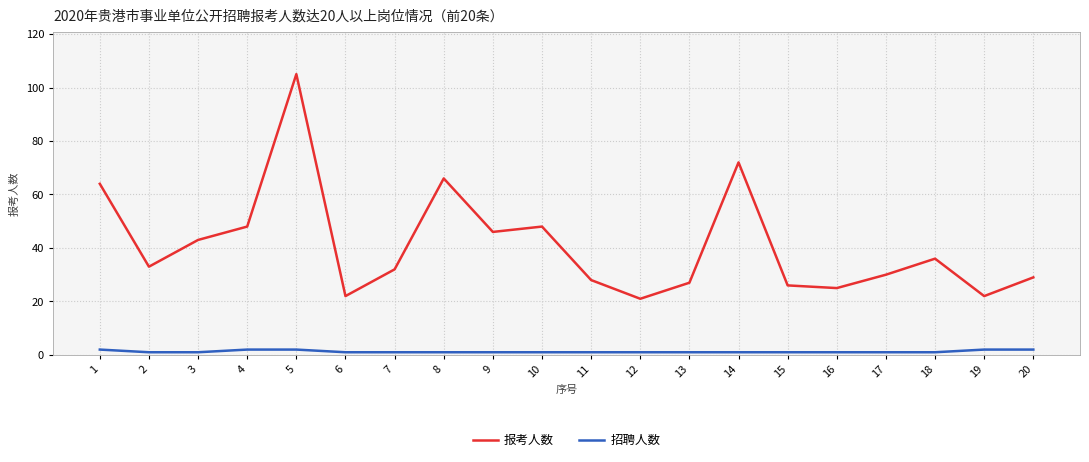

Reading left to right, list all the values displayed in this chart.

报考人数: 64	33	43	48	105	22	32	66	46	48	28	21	27	72	26	25	30	36	22	29
招聘人数: 2	1	1	2	2	1	1	1	1	1	1	1	1	1	1	1	1	1	2	2